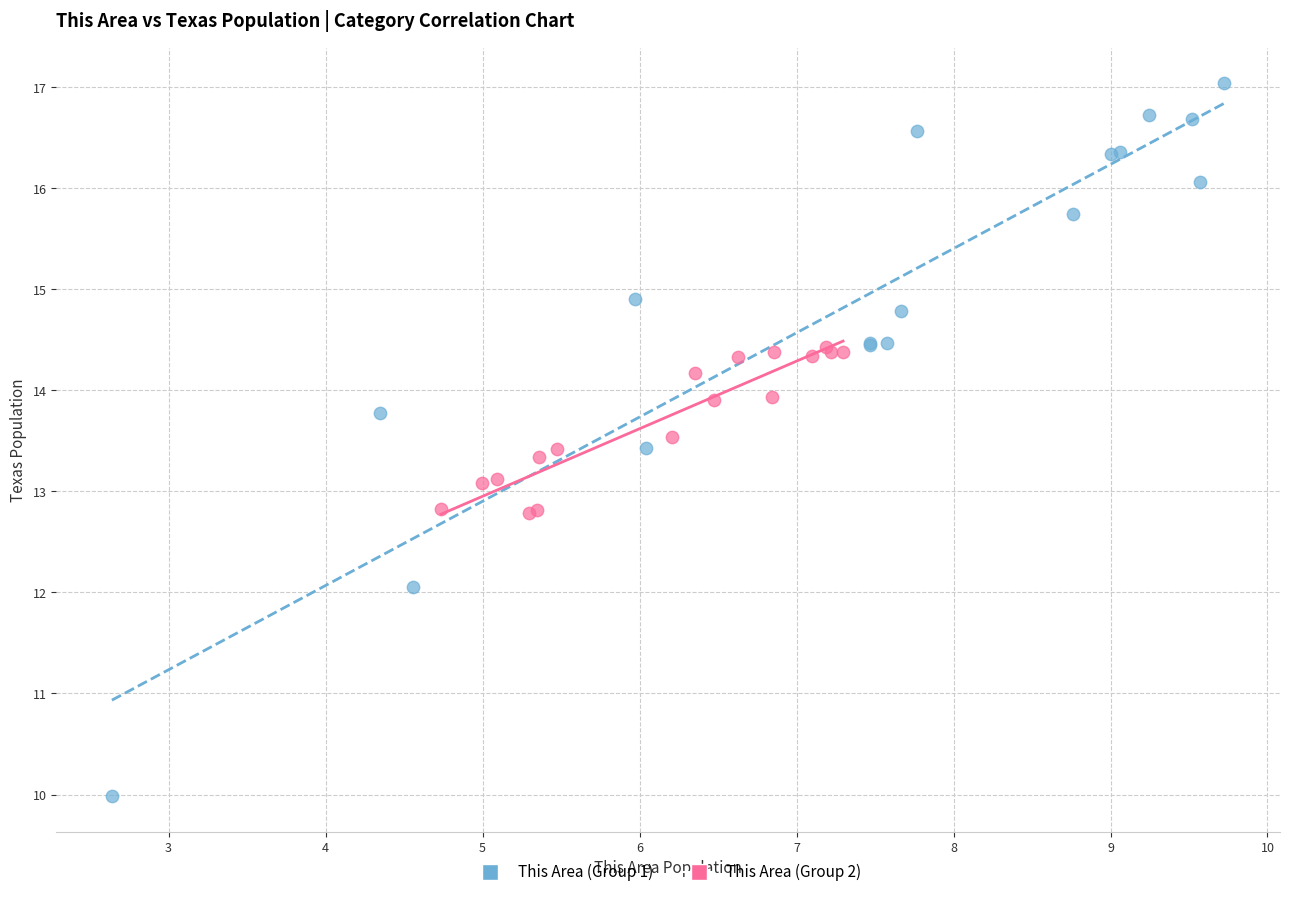

Which series has the largest Y range (max minus min)?

This Area (Group 1)